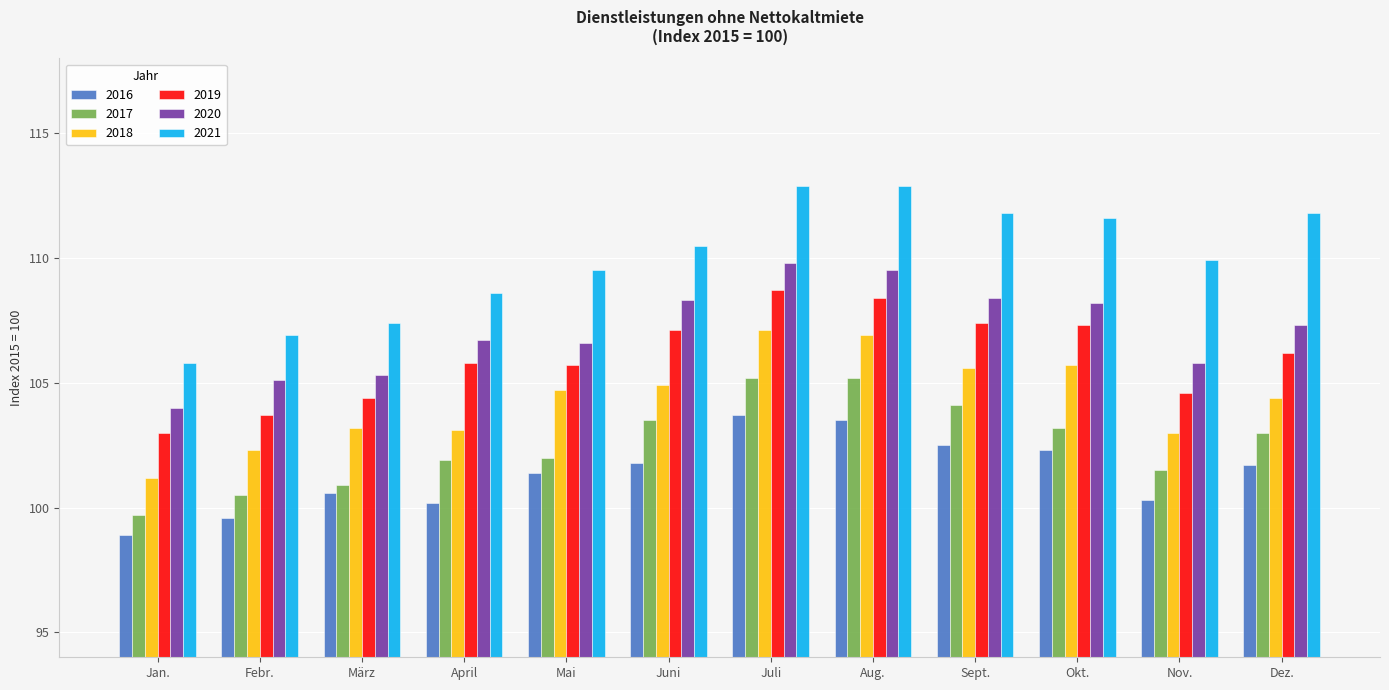

What is the sum of all 2020 values?

1285.0